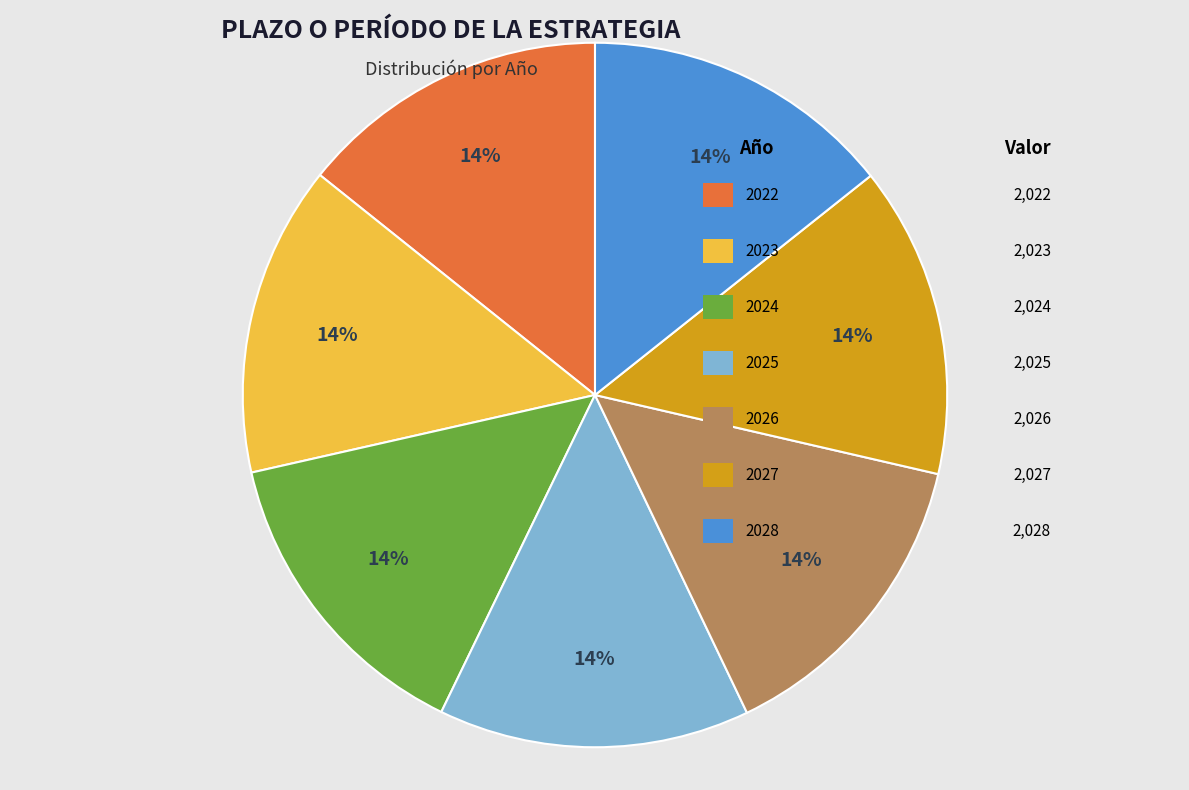

Is there a majority slice in this chart?

No